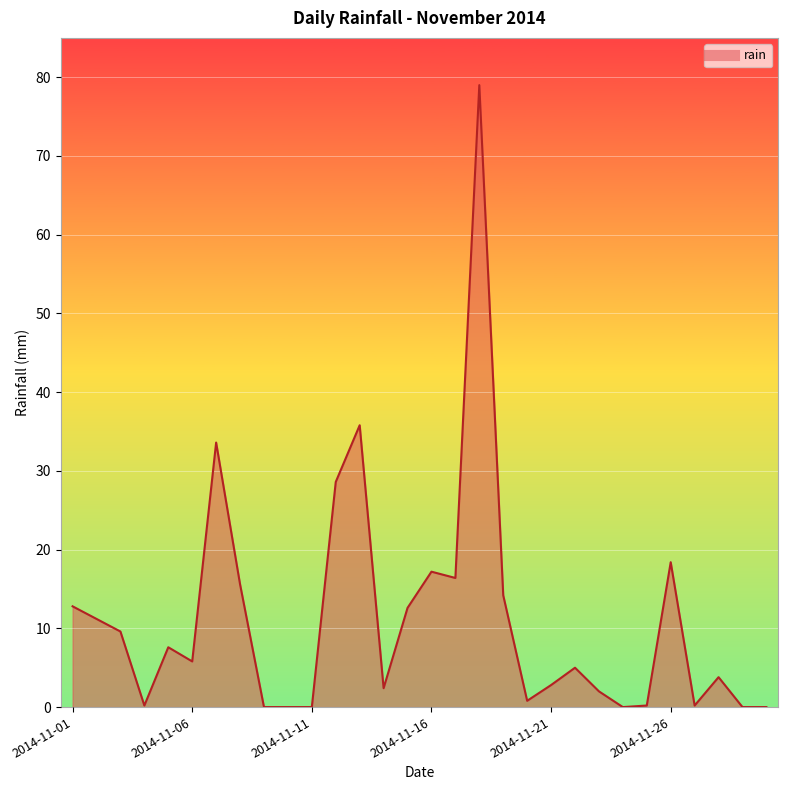

What is the sum of all values?

335.8